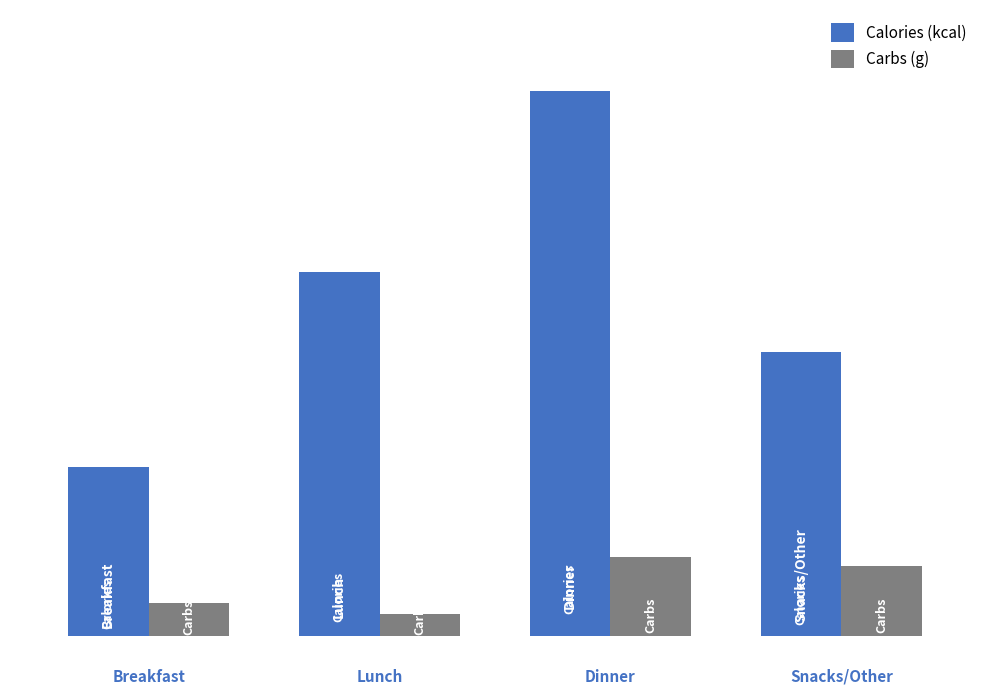

Reading left to right, extract all data points from this chart.

Calories (kcal): 260	561	840	438
Carbs (g): 50	34	121	107